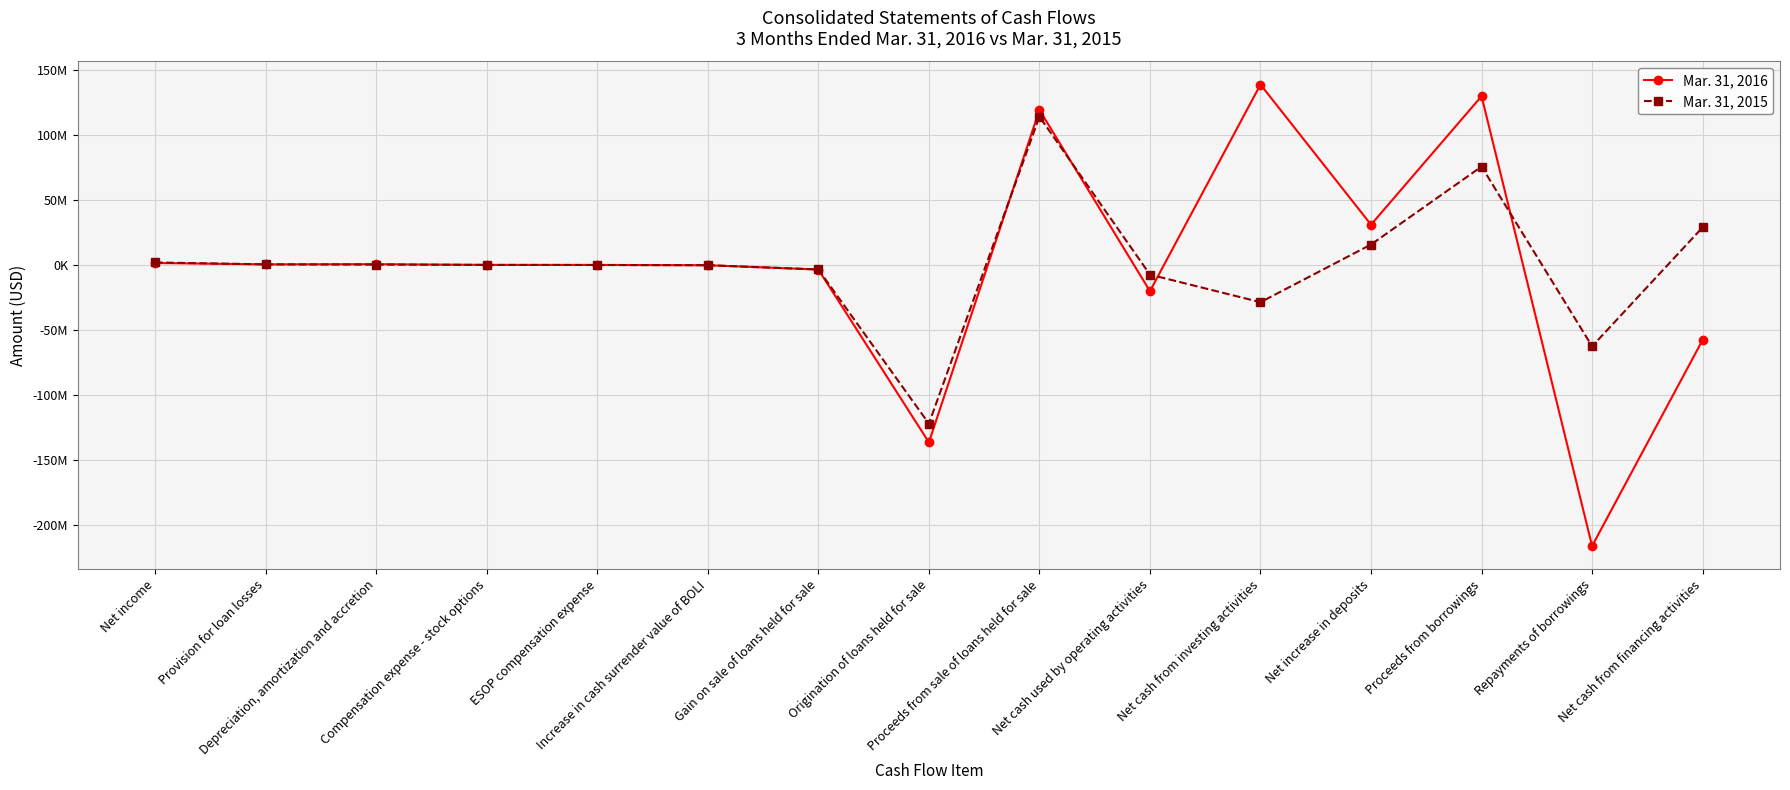

Is it true that Mar. 31, 2016 equals 293628 at Compensation expense - stock options?

False